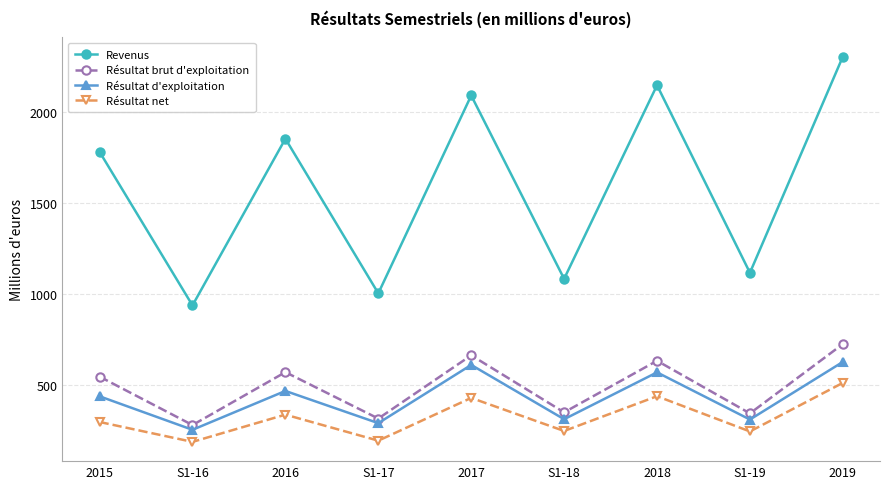

How many lines are shown in the chart?

4